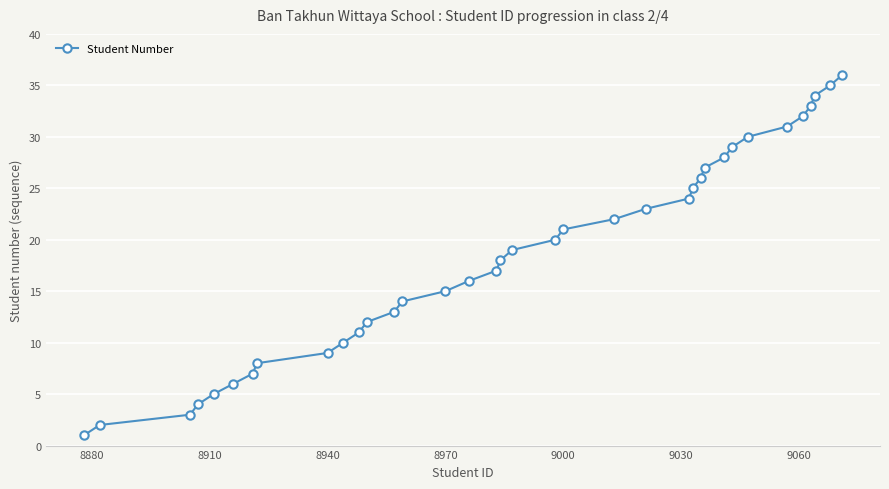

What is the difference between the second highest and second lowest values?

33